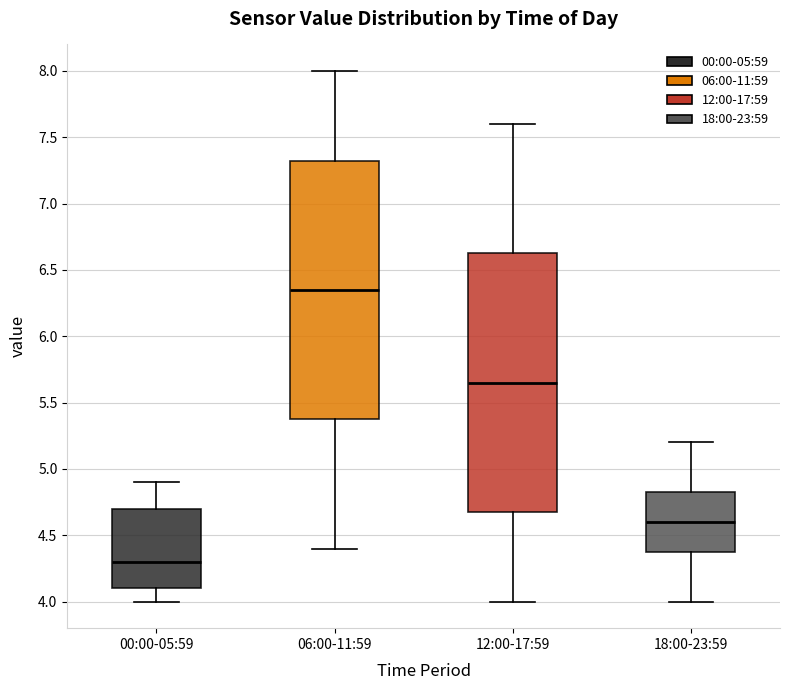

Reading left to right, transcribe this box plot: for each box, give where its median line is, the range the box spans, and where its two whiskers end, as read against the y-axis. The values are not printed on the chart, so give them approximately, as read against the axis.

00:00-05:59: median 4.30, box 4.10 to 4.70, whiskers 4.00 to 4.90
06:00-11:59: median 6.35, box 5.40 to 7.35, whiskers 4.40 to 8.00
12:00-17:59: median 5.65, box 4.70 to 6.65, whiskers 4.00 to 7.60
18:00-23:59: median 4.60, box 4.40 to 4.85, whiskers 4.00 to 5.20